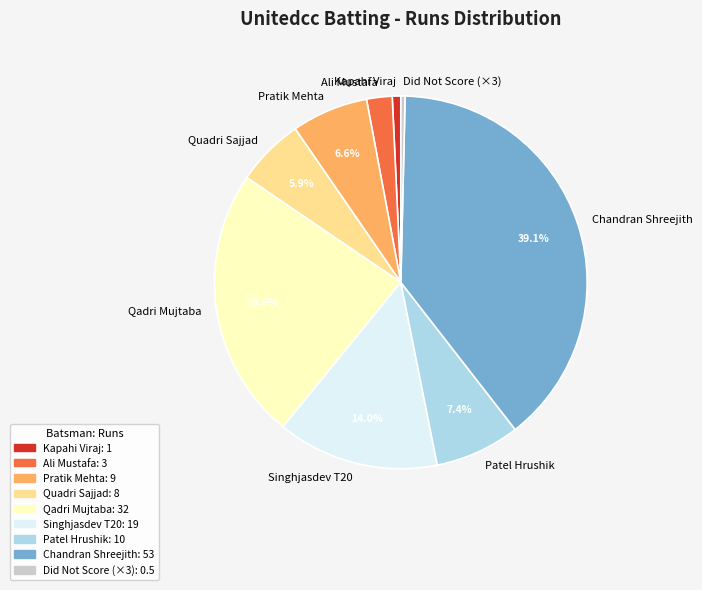

To the nearest percent, what is the average slice percentage?

11%